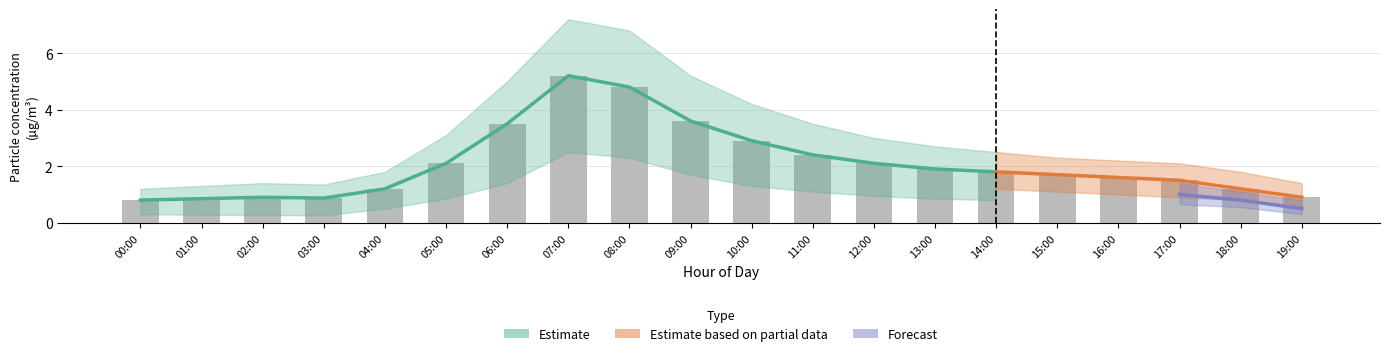

What is the difference between the values at 08:00 and 15:00?

3.1